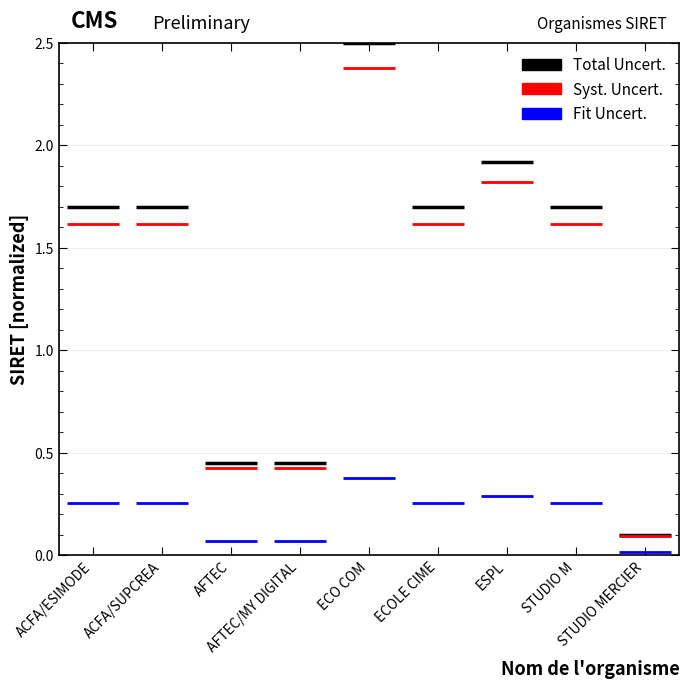

Between ACFA/SUPCREA and ACFA/ESIMODE, which is larger?

ACFA/SUPCREA